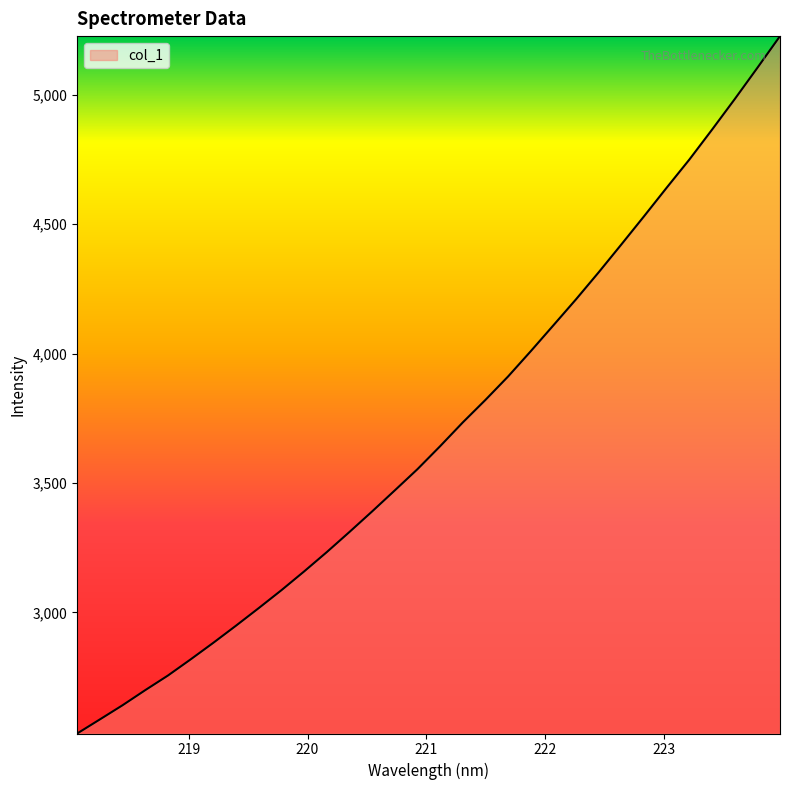

What is the minimum value shown in the chart?

2532.3